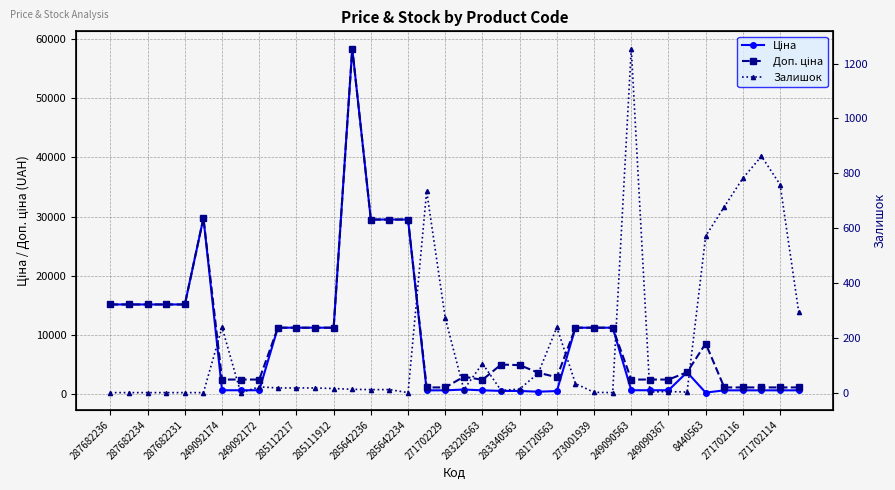

Which series has the largest total across all categories?

Доп. ціна